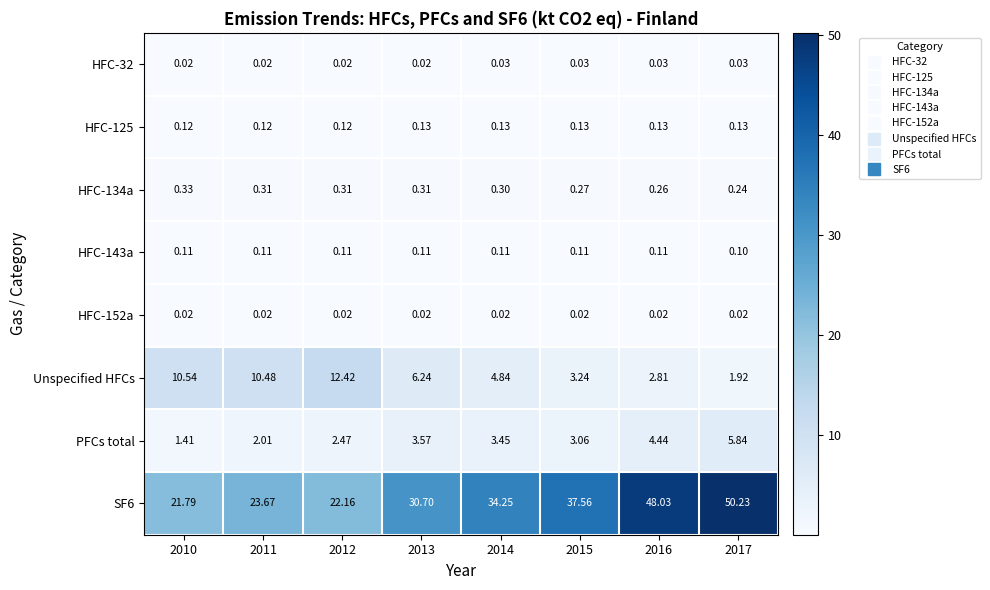

Is the value of HFC-32 at 2010 greater than the value of PFCs total at 2010?

No